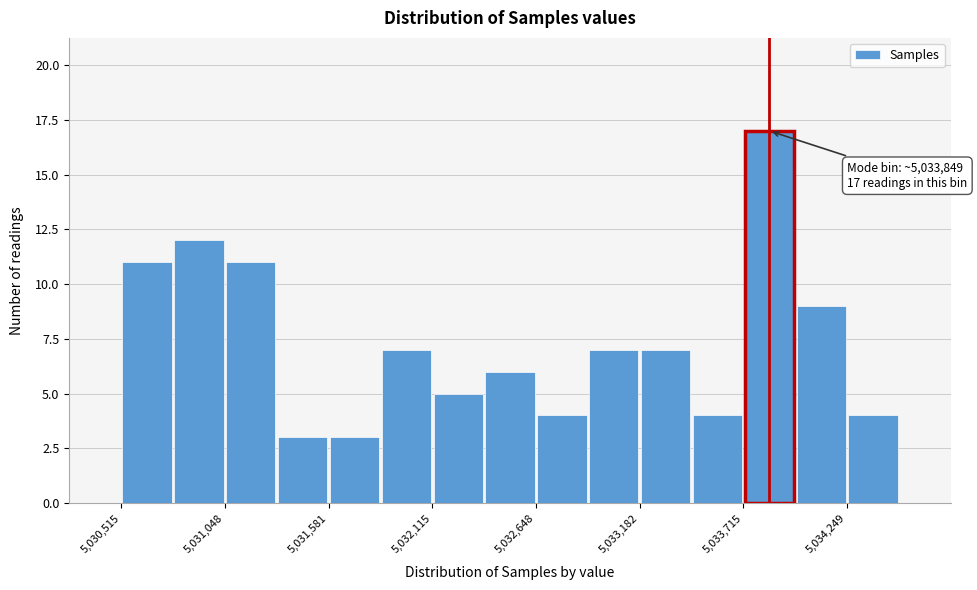

Read against the x-axis, roughly where is the centre of the tallest bar?

5033800